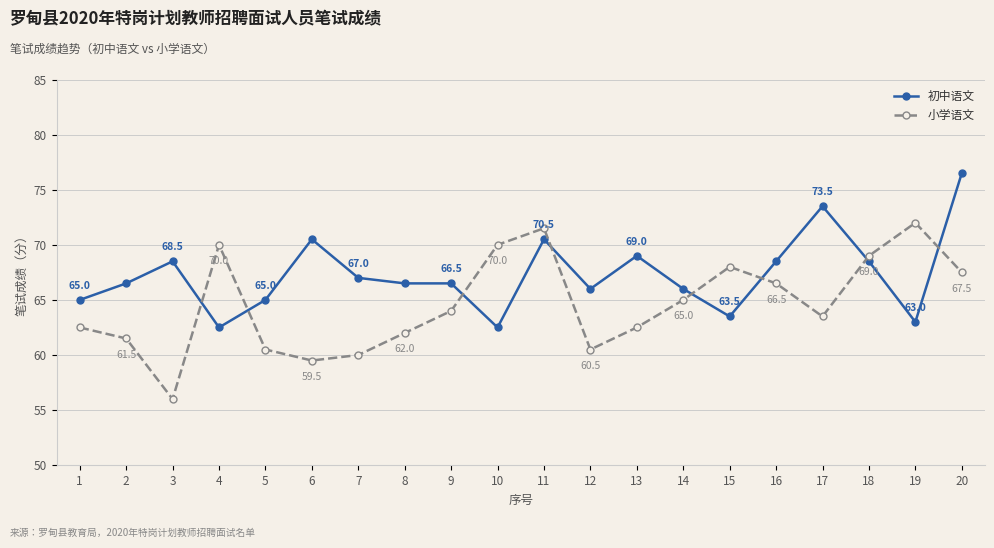

What is the spread (max minus min) of values at 19?

9.0